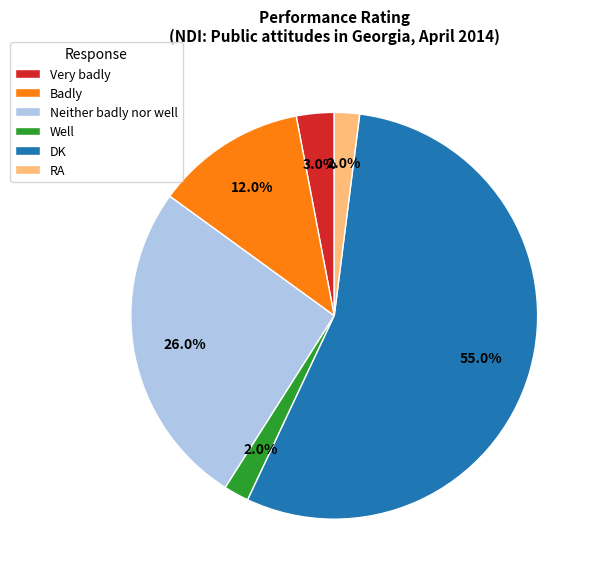

Which slice is the largest?

DK